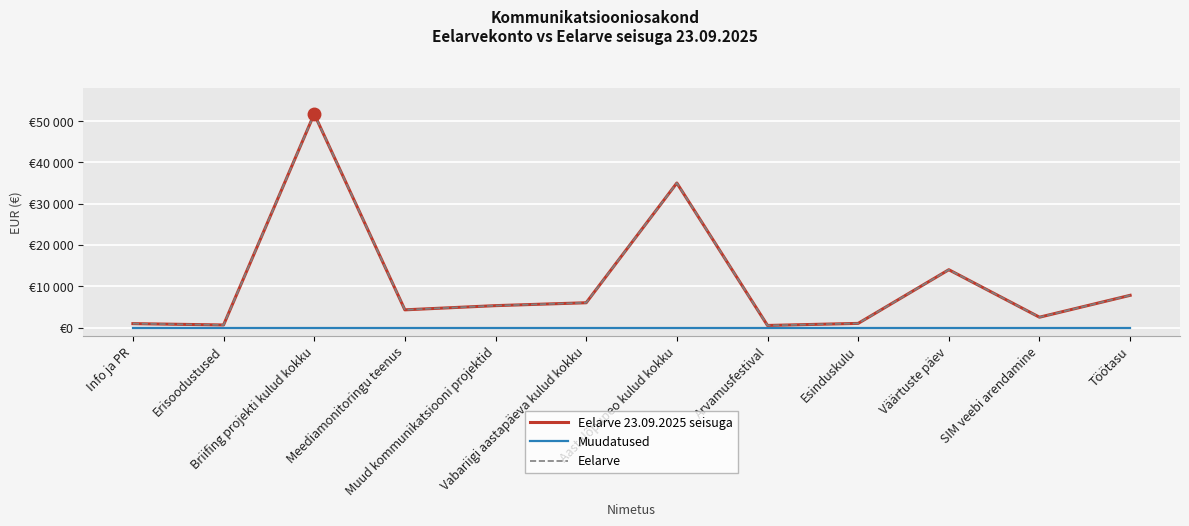

Is this an area chart (filled region under the line)?

No